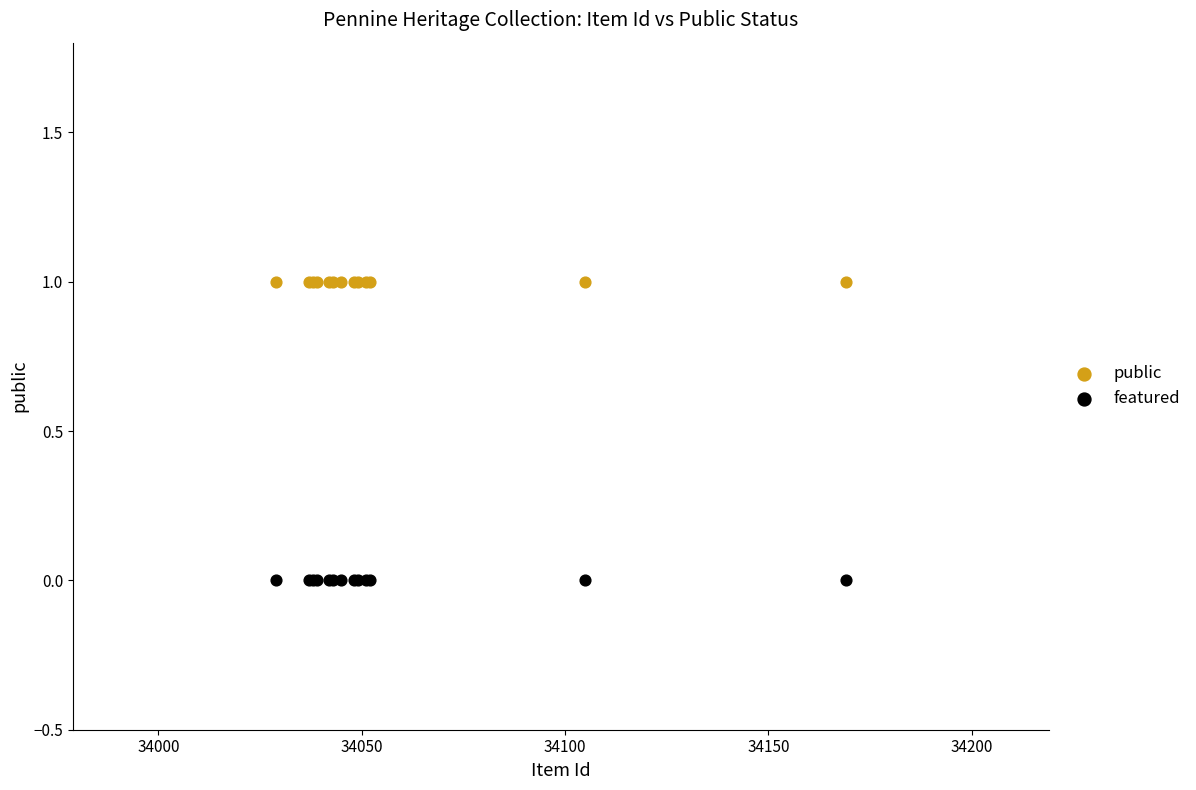

Which series contains the lowest Y value?

featured